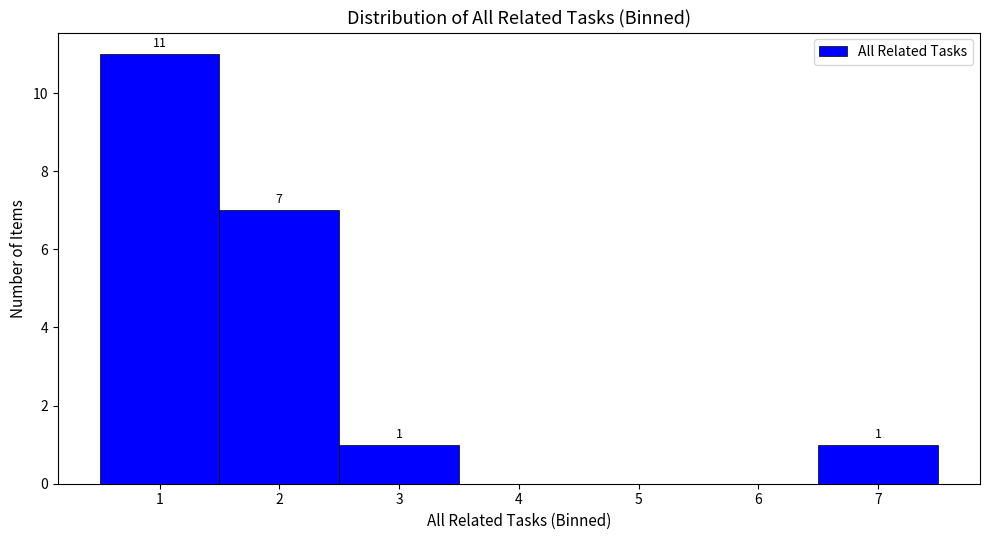

Over which range of the x-axis is the bar tallest?

0.5 to 1.5